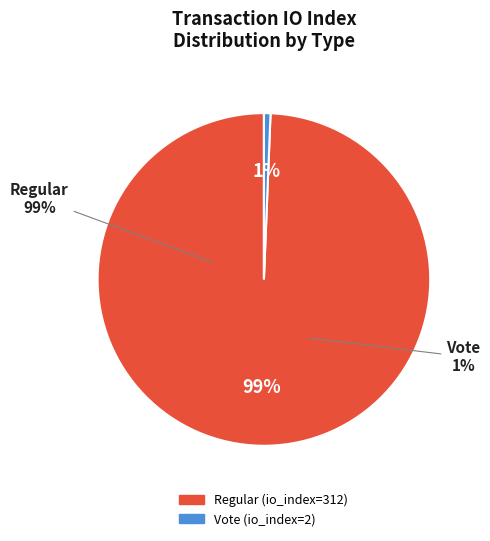

What is the change in value from Regular (io_index=312) to Vote (io_index=2)?

-310